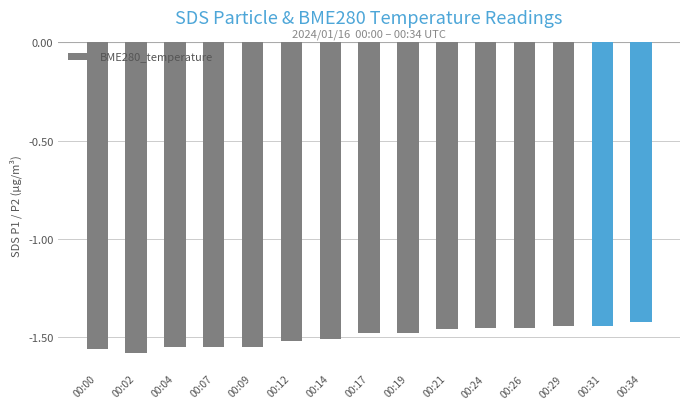

Between 00:09 and 00:24, which is larger?

00:24